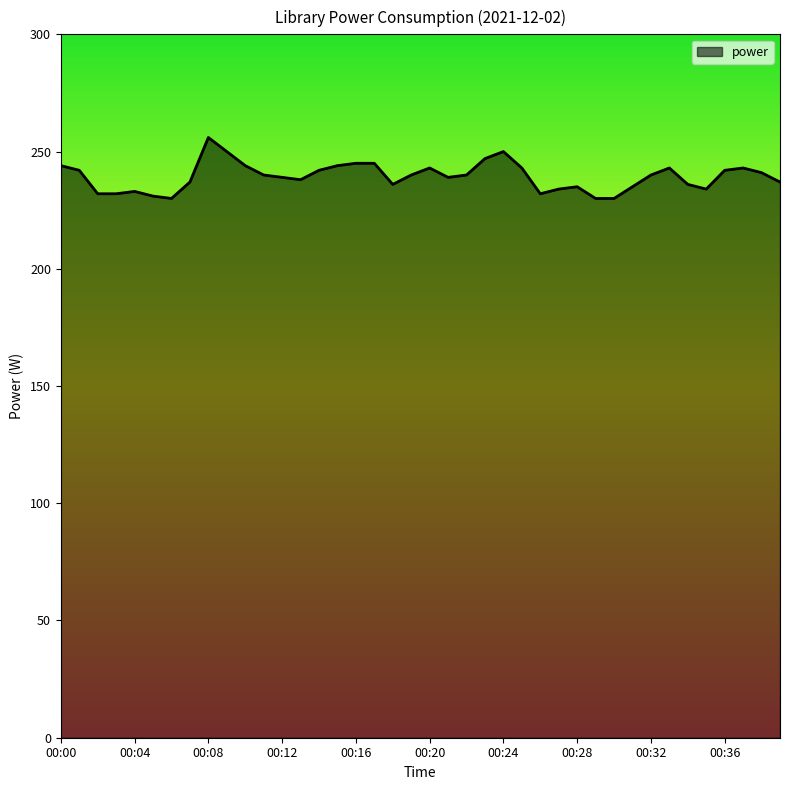

What is the greatest value displayed?

256